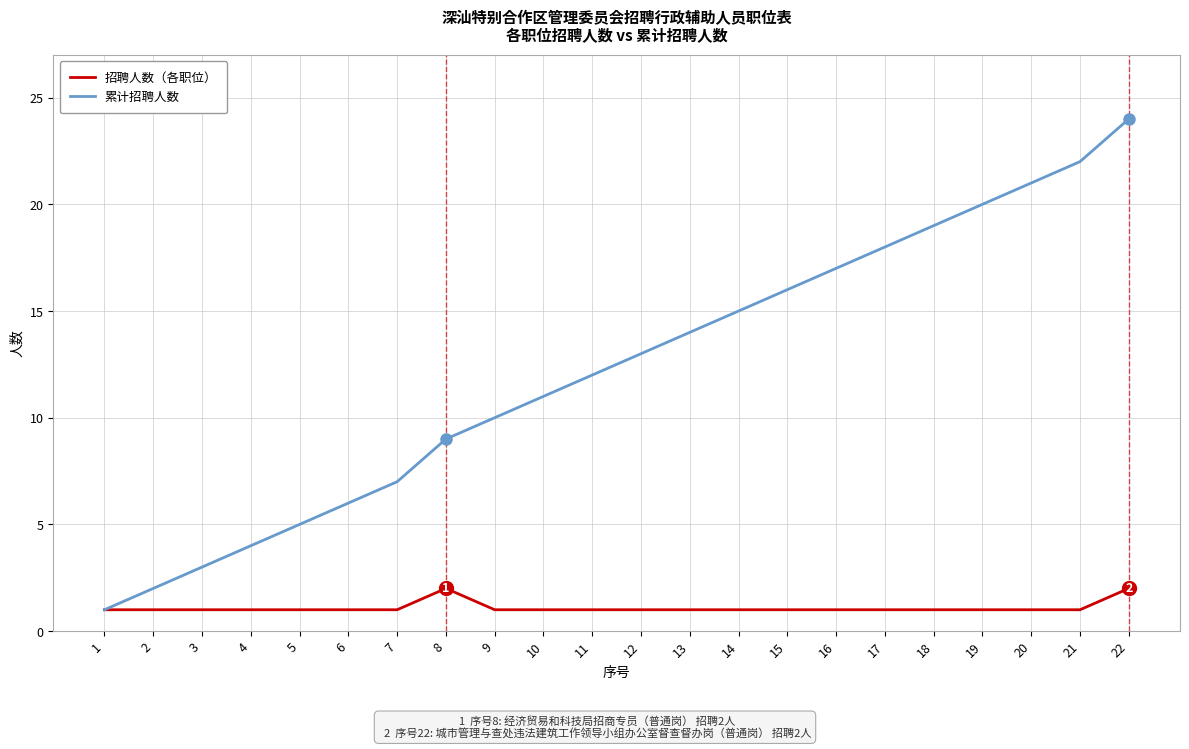

List the series in order of their peak value, highest first.

累计招聘人数, 招聘人数（各职位）